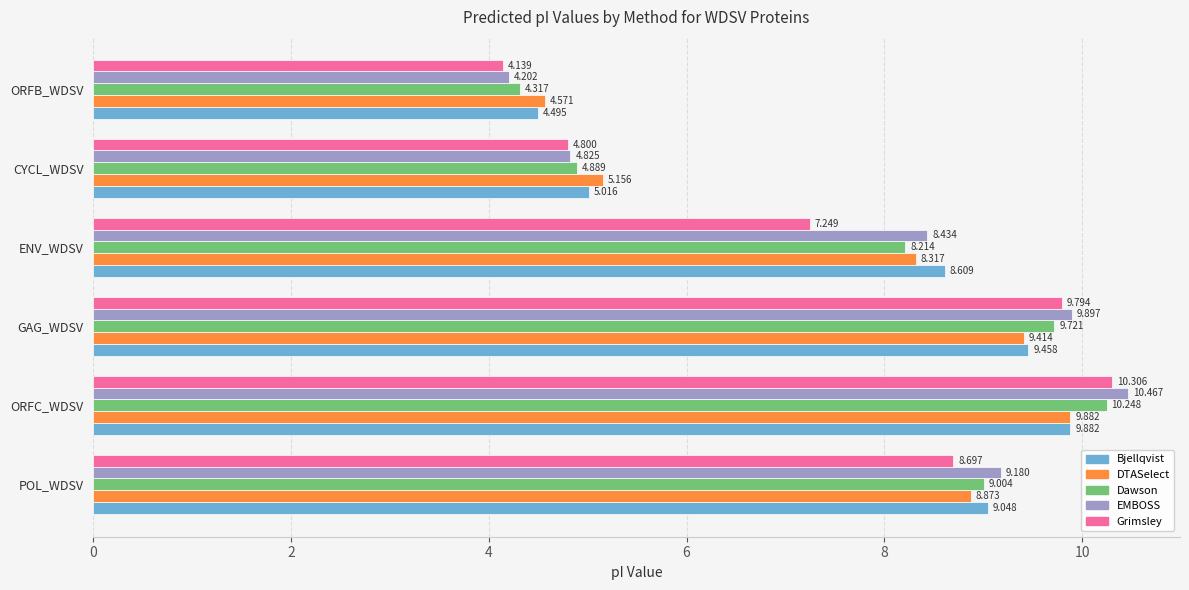

At CYCL_WDSV, list the series in order from largest to smallest.

DTASelect, Bjellqvist, Dawson, EMBOSS, Grimsley